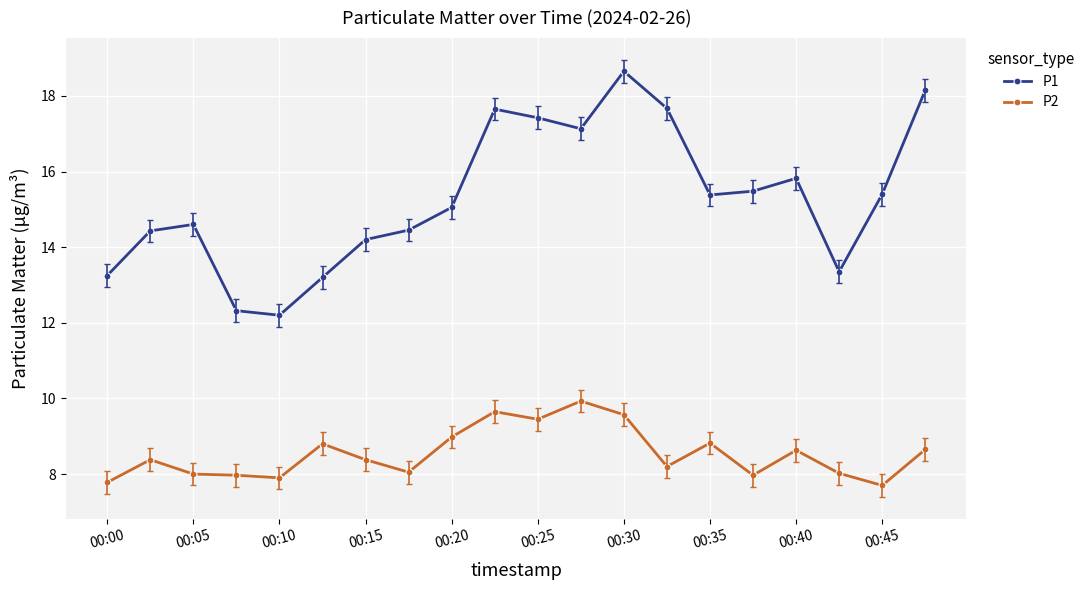

Rank the series by their average value, from highest to lowest.

P1, P2